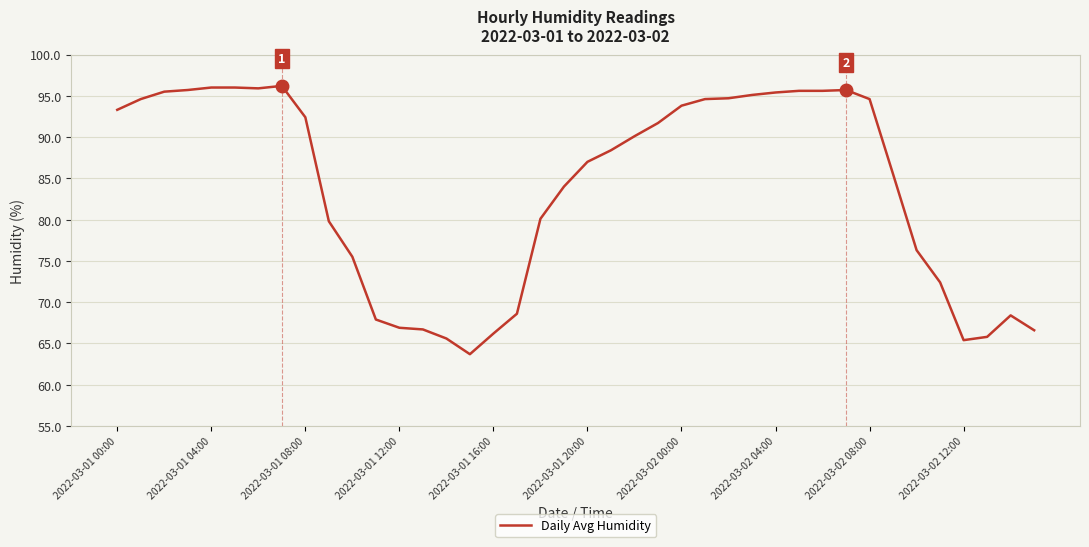

What is the difference between the maximum and minimum values?

32.5